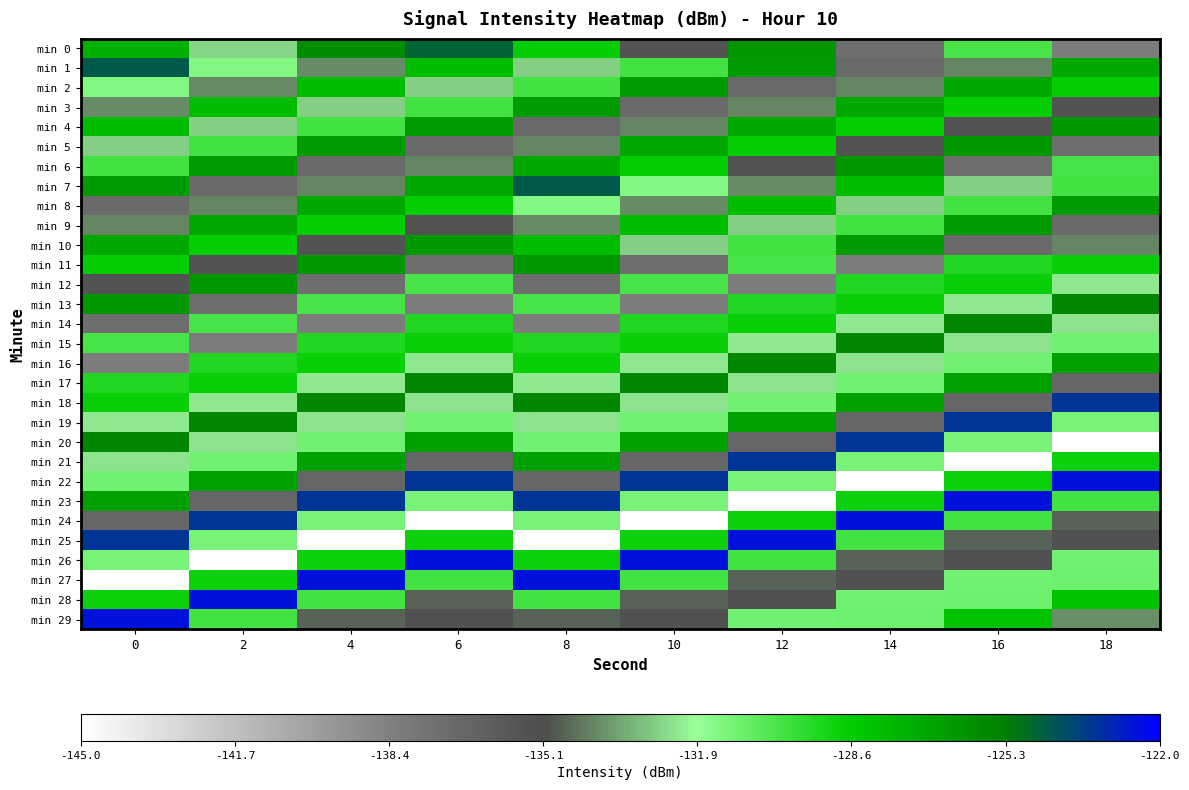

Reading left to right, transcribe all the data shown in this chart.

min 0: 0=-127.4	2=-132.7	4=-125.9	6=-124.7	8=-128.7	10=-135.6	12=-126.3	14=-137.3	16=-130.1	18=-138.3
min 1: 0=-124.3	2=-131.4	4=-134.0	6=-127.9	8=-132.7	10=-130.0	12=-126.5	14=-137.1	16=-134.1	18=-127.1
min 2: 0=-131.4	2=-134.0	4=-127.9	6=-132.7	8=-130.0	10=-126.5	12=-137.1	14=-134.1	16=-127.1	18=-128.7
min 3: 0=-134.0	2=-127.9	4=-132.7	6=-130.0	8=-126.5	10=-137.1	12=-134.1	14=-127.1	16=-128.7	18=-135.6
min 4: 0=-127.9	2=-132.7	4=-130.0	6=-126.5	8=-137.1	10=-134.1	12=-127.1	14=-128.7	16=-135.6	18=-126.3
min 5: 0=-132.7	2=-130.0	4=-126.5	6=-137.1	8=-134.1	10=-127.1	12=-128.7	14=-135.6	16=-126.3	18=-137.3
min 6: 0=-130.0	2=-126.5	4=-137.1	6=-134.1	8=-127.1	10=-128.7	12=-135.6	14=-126.3	16=-137.3	18=-130.1
min 7: 0=-126.5	2=-137.1	4=-134.1	6=-127.1	8=-124.3	10=-131.4	12=-134.0	14=-127.9	16=-132.7	18=-130.0
min 8: 0=-137.1	2=-134.1	4=-127.1	6=-128.7	8=-131.4	10=-134.0	12=-127.9	14=-132.7	16=-130.0	18=-126.5
min 9: 0=-134.1	2=-127.1	4=-128.7	6=-135.6	8=-134.0	10=-127.9	12=-132.7	14=-130.0	16=-126.5	18=-137.1
min 10: 0=-127.1	2=-128.7	4=-135.6	6=-126.3	8=-127.9	10=-132.7	12=-130.0	14=-126.5	16=-137.1	18=-134.1
min 11: 0=-128.7	2=-135.6	4=-126.3	6=-137.3	8=-126.3	10=-137.3	12=-130.1	14=-138.3	16=-129.3	18=-128.8
min 12: 0=-135.6	2=-126.3	4=-137.3	6=-130.1	8=-137.3	10=-130.1	12=-138.3	14=-129.3	16=-128.8	18=-132.3
min 13: 0=-126.3	2=-137.3	4=-130.1	6=-138.3	8=-130.1	10=-138.3	12=-129.3	14=-128.8	16=-132.3	18=-125.7
min 14: 0=-137.3	2=-130.1	4=-138.3	6=-129.3	8=-138.3	10=-129.3	12=-128.8	14=-132.3	16=-125.7	18=-132.4
min 15: 0=-130.1	2=-138.3	4=-129.3	6=-128.8	8=-129.3	10=-128.8	12=-132.3	14=-125.7	16=-132.4	18=-131.0
min 16: 0=-138.3	2=-129.3	4=-128.8	6=-132.3	8=-128.8	10=-132.3	12=-125.7	14=-132.4	16=-131.0	18=-126.7
min 17: 0=-129.3	2=-128.8	4=-132.3	6=-125.7	8=-132.3	10=-125.7	12=-132.4	14=-131.0	16=-126.7	18=-136.8
min 18: 0=-128.8	2=-132.3	4=-125.7	6=-132.4	8=-125.7	10=-132.4	12=-131.0	14=-126.7	16=-136.8	18=-123.4
min 19: 0=-132.3	2=-125.7	4=-132.4	6=-131.0	8=-132.4	10=-131.0	12=-126.7	14=-136.8	16=-123.4	18=-131.1
min 20: 0=-125.7	2=-132.4	4=-131.0	6=-126.7	8=-131.0	10=-126.7	12=-136.8	14=-123.4	16=-131.1	18=-145.5
min 21: 0=-132.4	2=-131.0	4=-126.7	6=-136.8	8=-126.7	10=-136.8	12=-123.4	14=-131.1	16=-145.5	18=-128.8
min 22: 0=-131.0	2=-126.7	4=-136.8	6=-123.4	8=-136.8	10=-123.4	12=-131.1	14=-145.5	16=-128.8	18=-122.5
min 23: 0=-126.7	2=-136.8	4=-123.4	6=-131.1	8=-123.4	10=-131.1	12=-145.5	14=-128.8	16=-122.5	18=-130.0
min 24: 0=-136.8	2=-123.4	4=-131.1	6=-145.5	8=-131.1	10=-145.5	12=-128.8	14=-122.5	16=-130.0	18=-134.7
min 25: 0=-123.4	2=-131.1	4=-145.5	6=-128.8	8=-145.5	10=-128.8	12=-122.5	14=-130.0	16=-134.7	18=-135.4
min 26: 0=-131.1	2=-145.5	4=-128.8	6=-122.5	8=-128.8	10=-122.5	12=-130.0	14=-134.7	16=-135.4	18=-131.0
min 27: 0=-145.5	2=-128.8	4=-122.5	6=-130.0	8=-122.5	10=-130.0	12=-134.7	14=-135.4	16=-131.0	18=-130.9
min 28: 0=-128.8	2=-122.5	4=-130.0	6=-134.7	8=-130.0	10=-134.7	12=-135.4	14=-131.0	16=-130.9	18=-128.2
min 29: 0=-122.5	2=-130.0	4=-134.7	6=-135.4	8=-134.7	10=-135.4	12=-131.0	14=-130.9	16=-128.2	18=-133.9